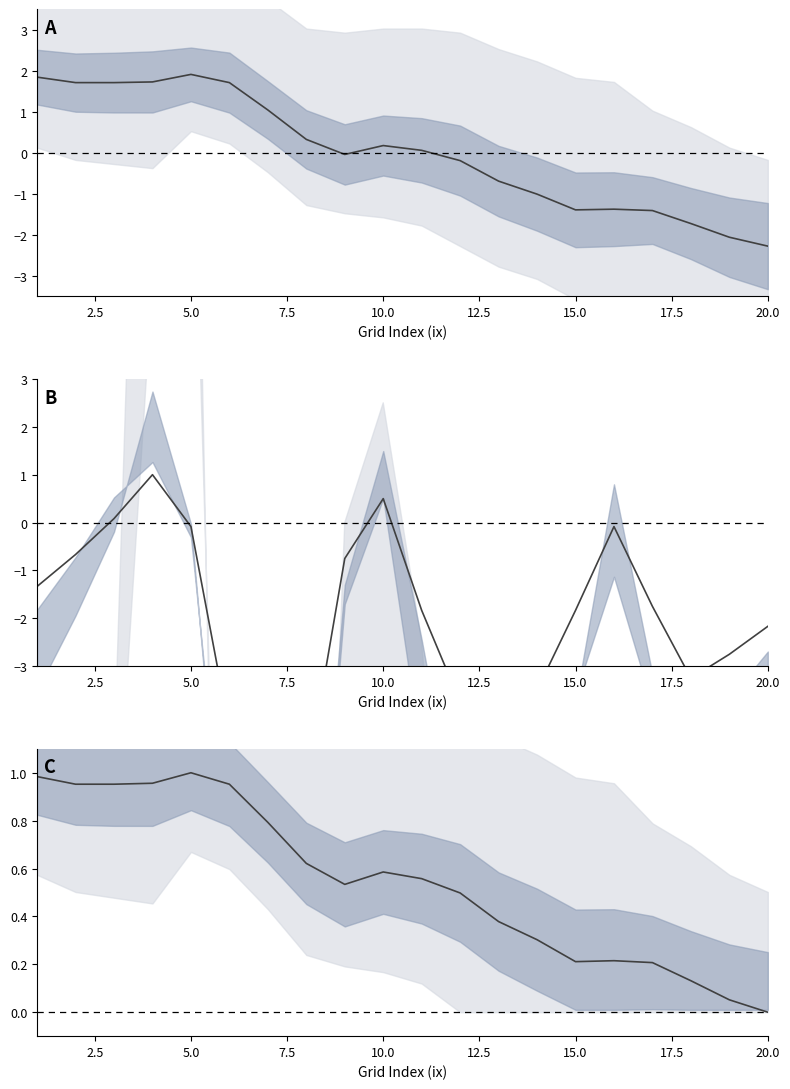

How many interior local peaks (higher than both neighbors) does the data have?

3